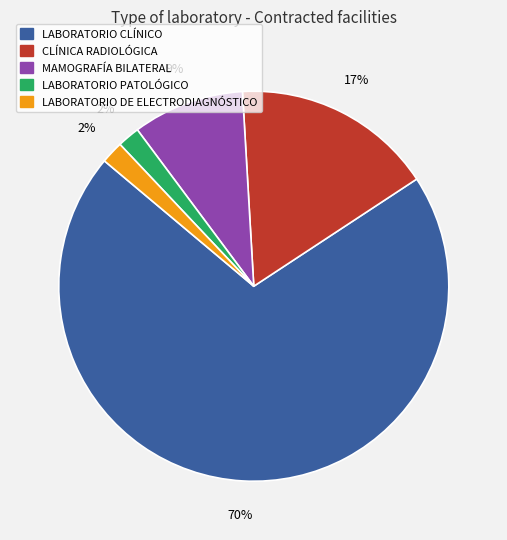

Is the sum of LABORATORIO DE ELECTRODIAGNÓSTICO and LABORATORIO CLÍNICO greater than half?

Yes